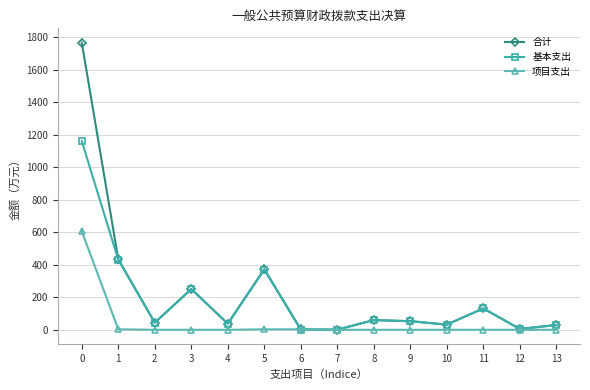

List the series in order of their peak value, lowest first.

项目支出, 基本支出, 合计